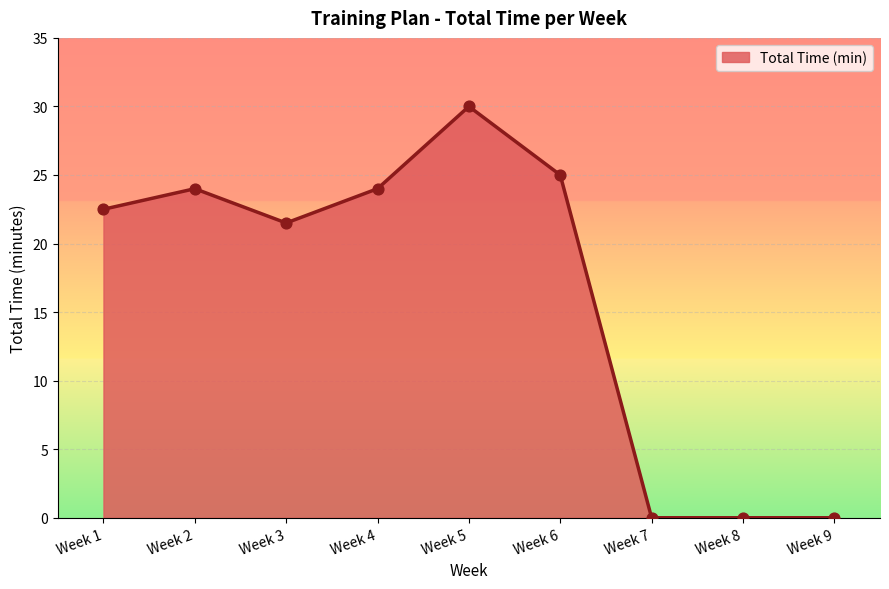

What is the change in value from Week 1 to Week 6?

+2.5